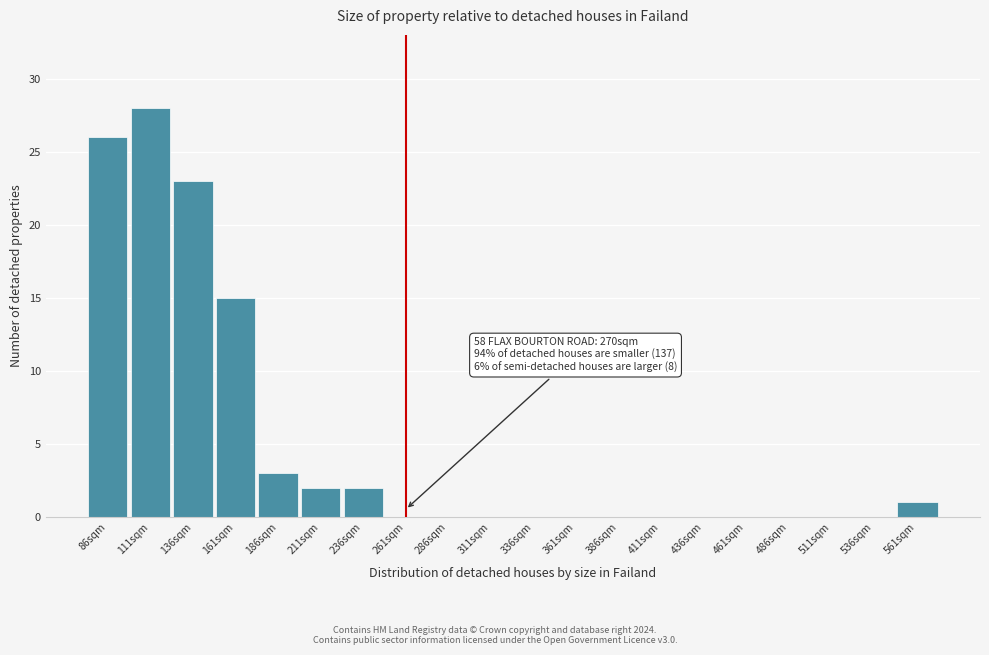

Reading right to left, extract all data points from this chart.

561sqm=1	536sqm=0	511sqm=0	486sqm=0	461sqm=0	436sqm=0	411sqm=0	386sqm=0	361sqm=0	336sqm=0	311sqm=0	286sqm=0	261sqm=0	236sqm=2	211sqm=2	186sqm=3	161sqm=15	136sqm=23	111sqm=28	86sqm=26